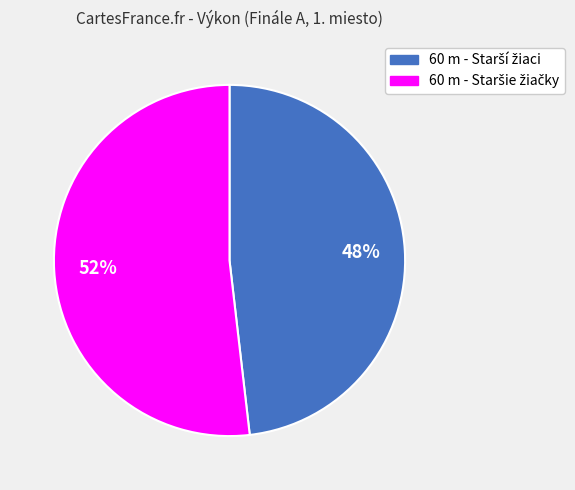

To the nearest percent, what is the average slice percentage?

50%